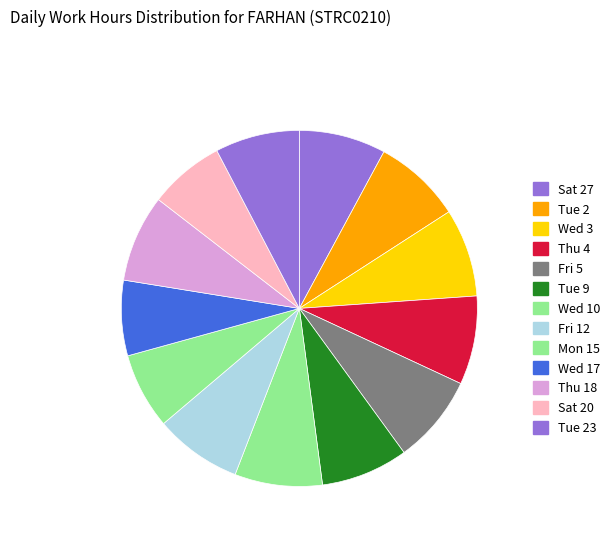

How many segments does this pie chart have?

13